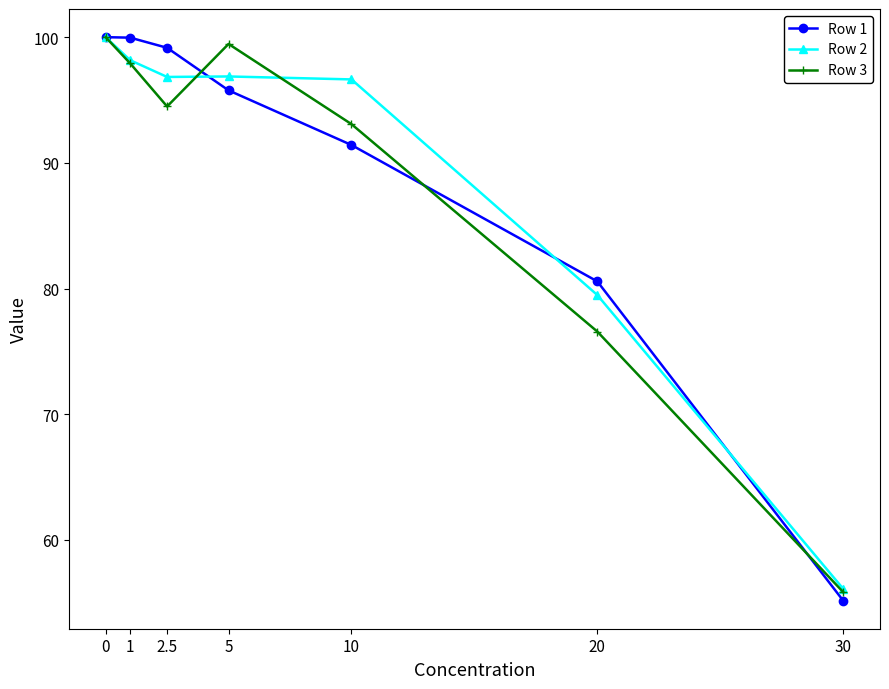

Which label corresponds to the smallest value in the chart?

30